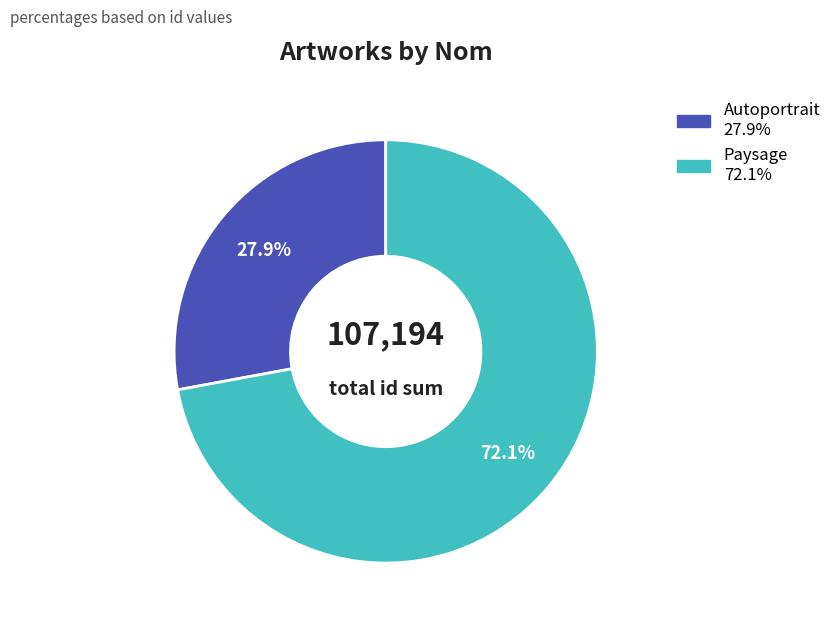

What percentage do Autoportrait and Paysage together represent?

100.0%